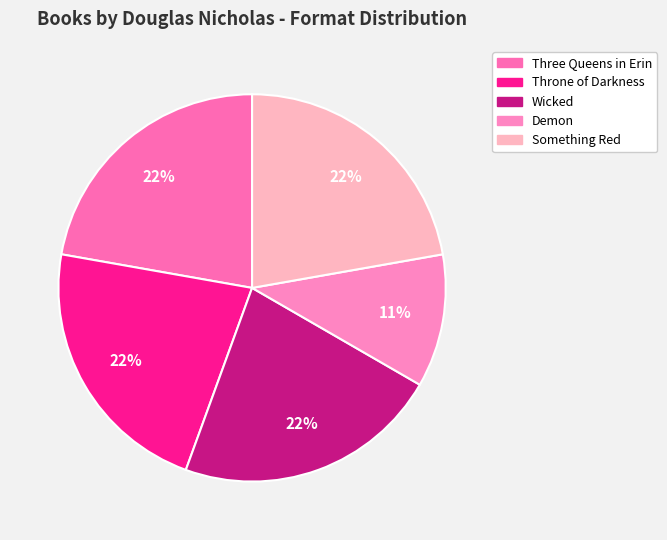

Rank the categories by value from lowest to highest.

Demon, Three Queens in Erin, Throne of Darkness, Wicked, Something Red